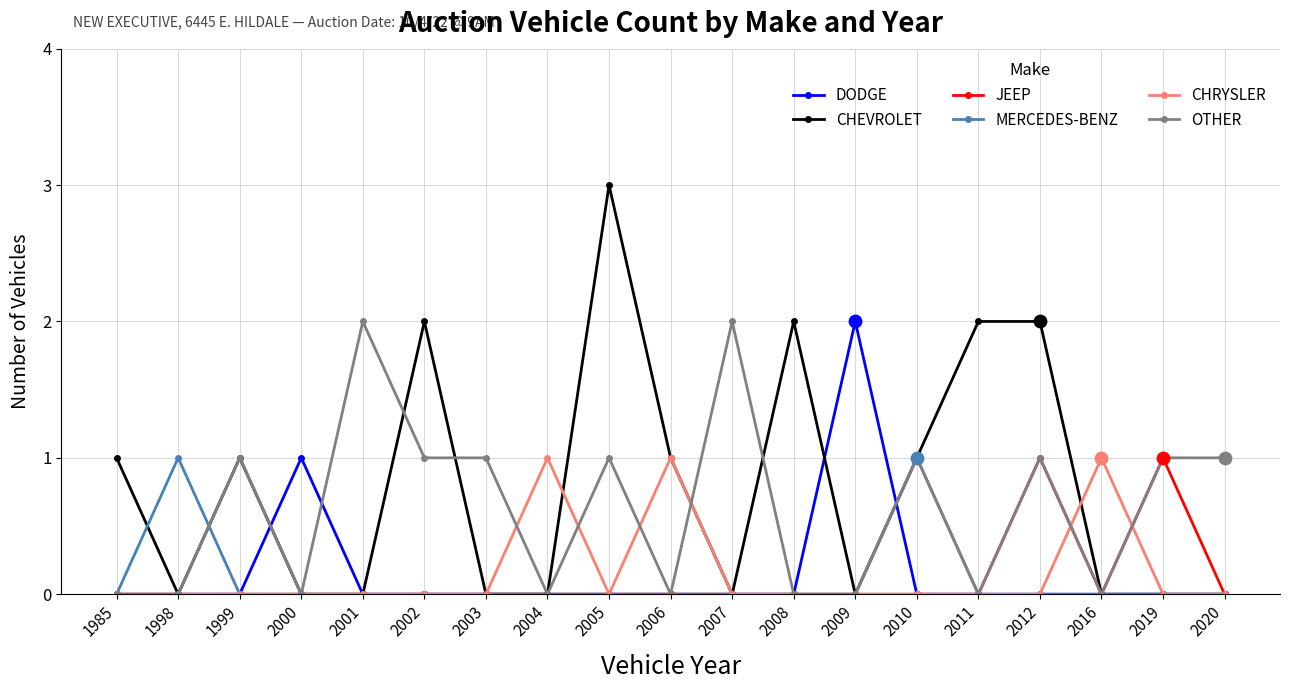

Is the value of CHEVROLET at 1999 greater than the value of MERCEDES-BENZ at 2012?

Yes